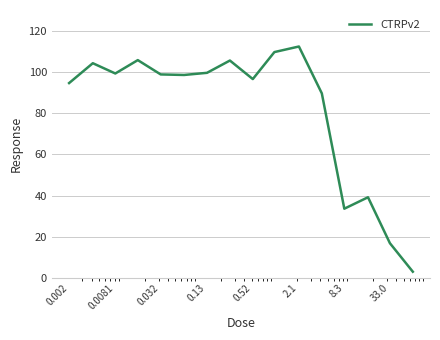

What is the greatest value displayed?

112.3